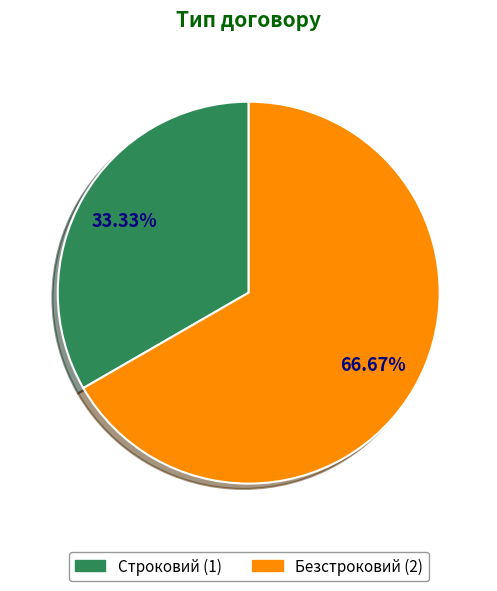

The Строковий slice represents 33% of the pie. True or false?

True